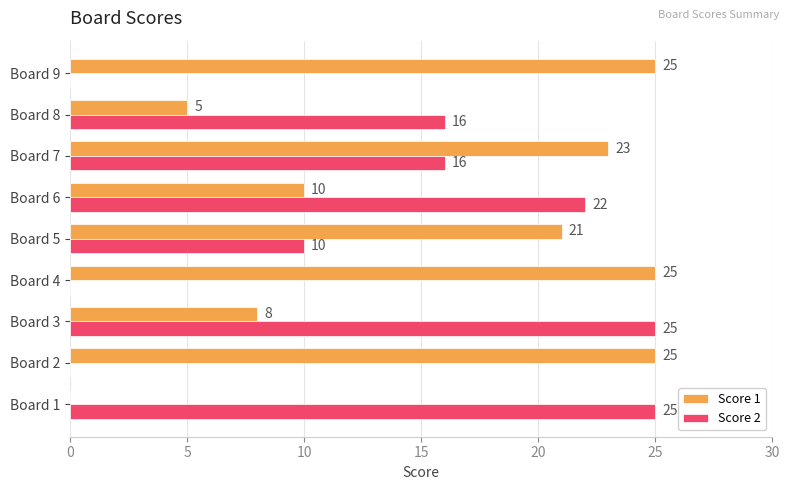

What is the total value across all series at Board 6?

32